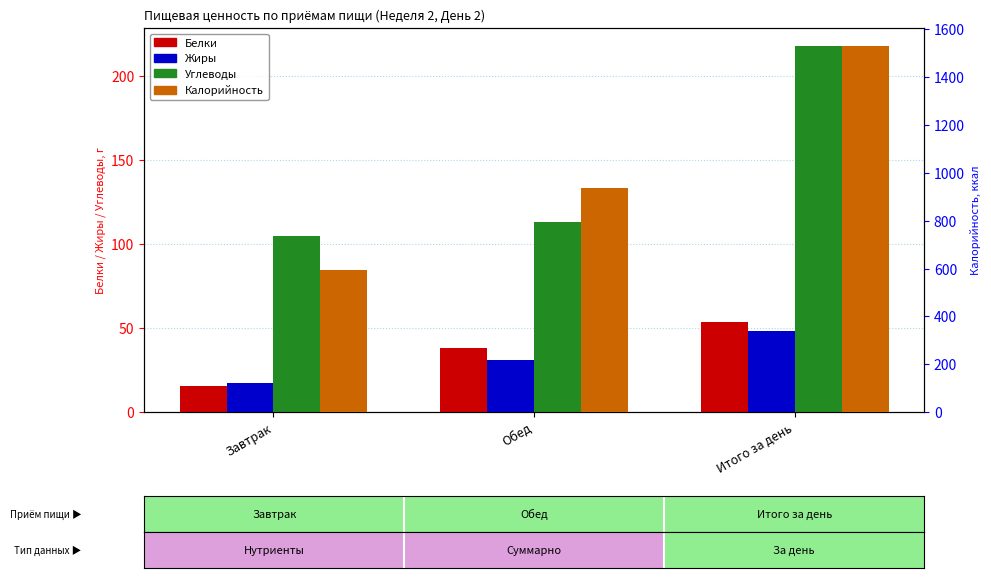

What is the difference between the Белки values at Итого за день and Завтрак?

37.9